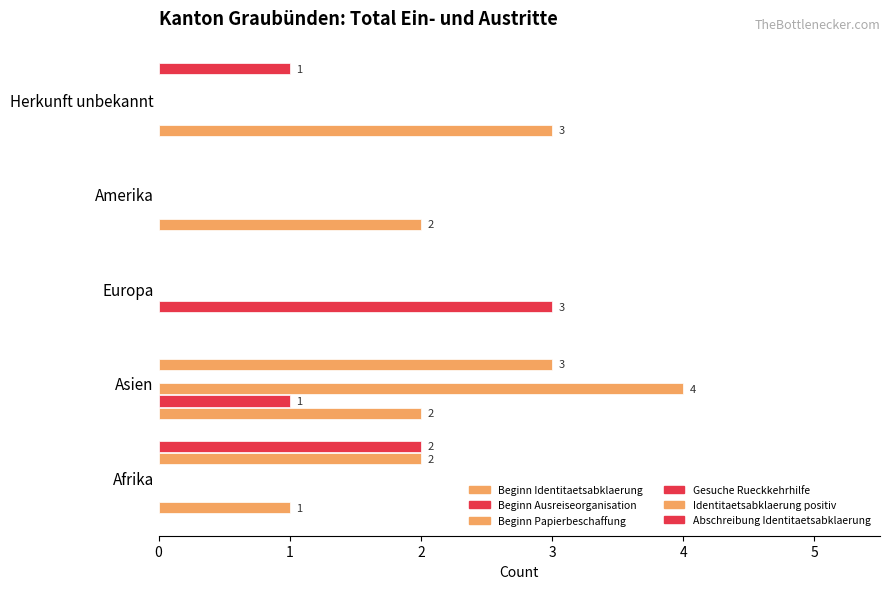

What value does the Gesuche Rueckkehrhilfe series have at 0?

0.1